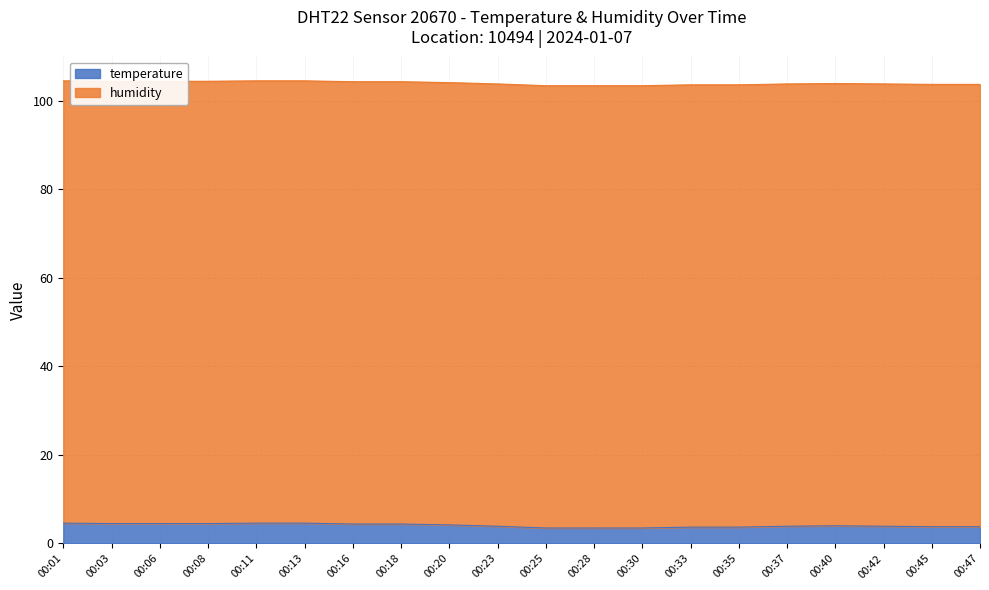

The value at 00:47 is 3.8. True or false?

True